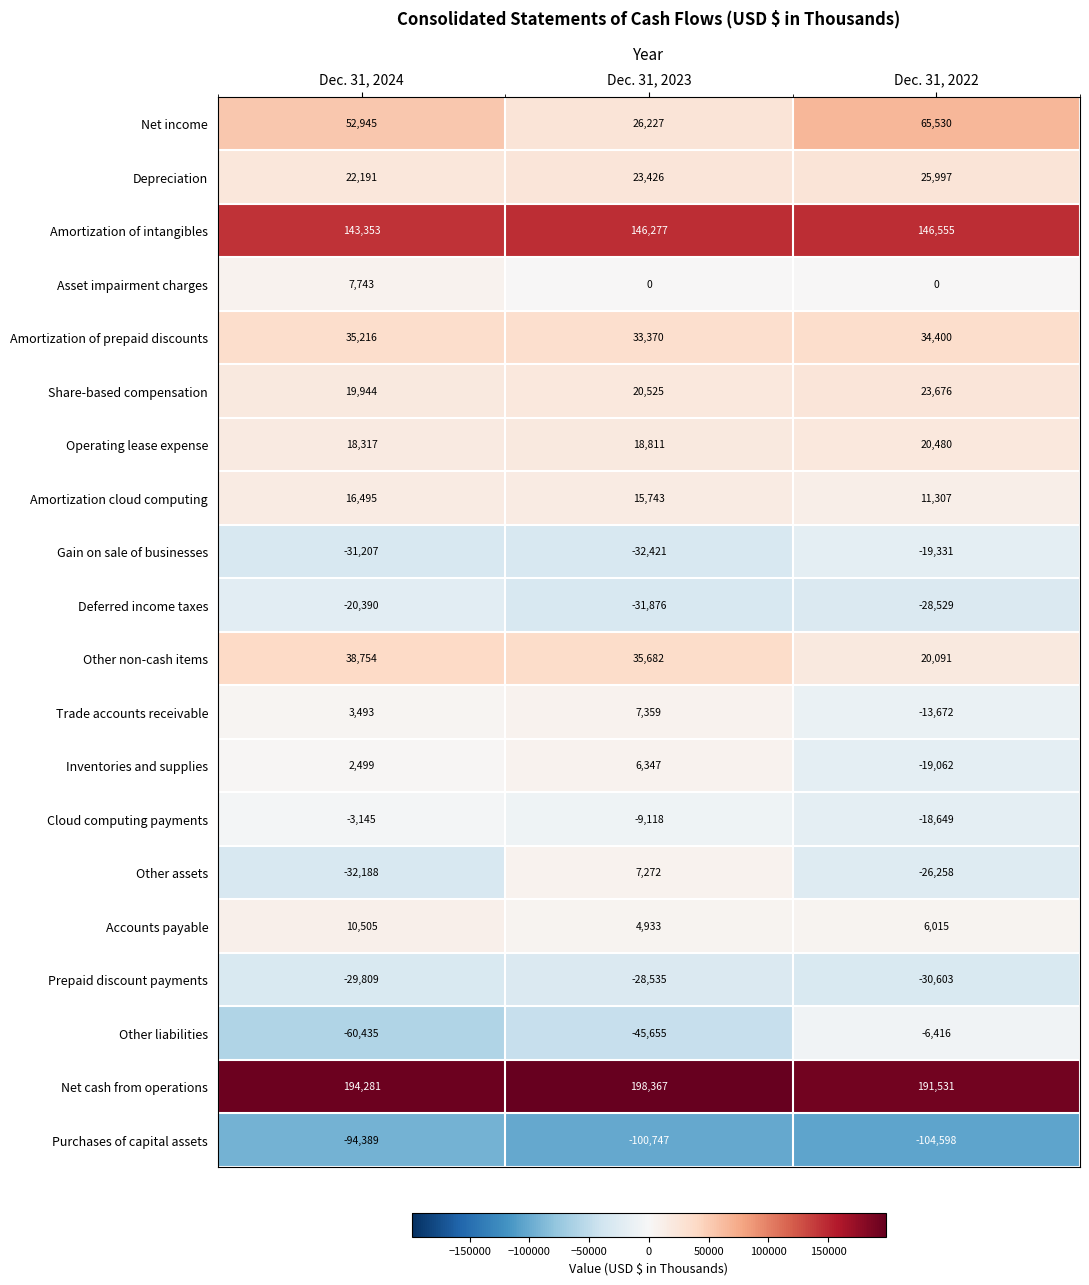

List the series in order of their peak value, lowest first.

Purchases of capital assets, Prepaid discount payments, Deferred income taxes, Gain on sale of businesses, Other liabilities, Cloud computing payments, Inventories and supplies, Other assets, Trade accounts receivable, Asset impairment charges, Accounts payable, Amortization cloud computing, Operating lease expense, Share-based compensation, Depreciation, Amortization of prepaid discounts, Other non-cash items, Net income, Amortization of intangibles, Net cash from operations